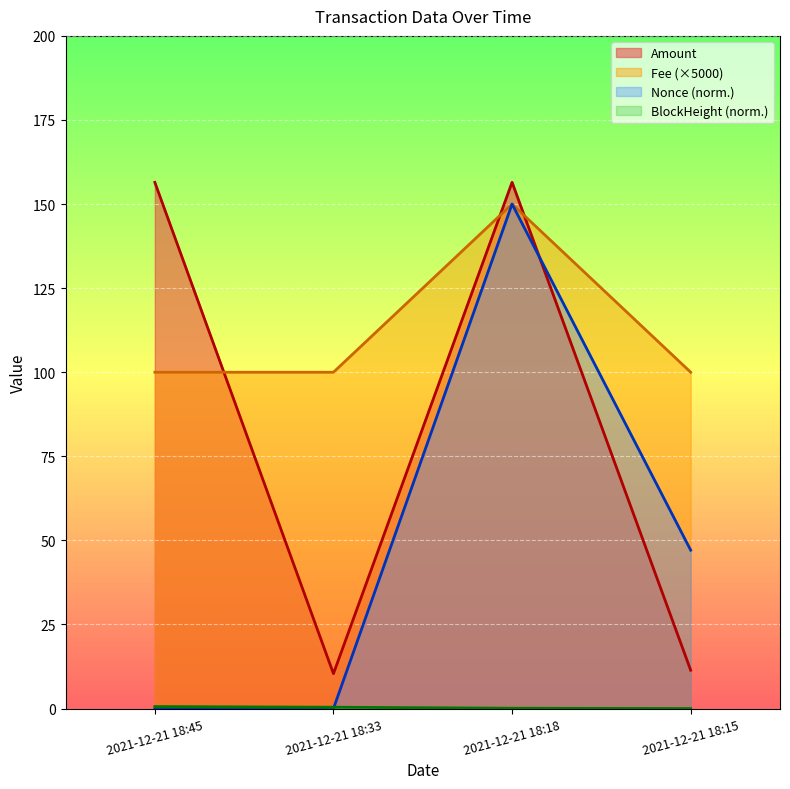

Reading left to right, what are all the values shown in this chart?

Amount: 156.5	10.4	156.5	11.4
Fee: 100.0	100.0	150.0	100.0
BlockHeight: 0.6	0.4	0.1	0.0
Nonce: 0.0	0.0	150.0	47.1